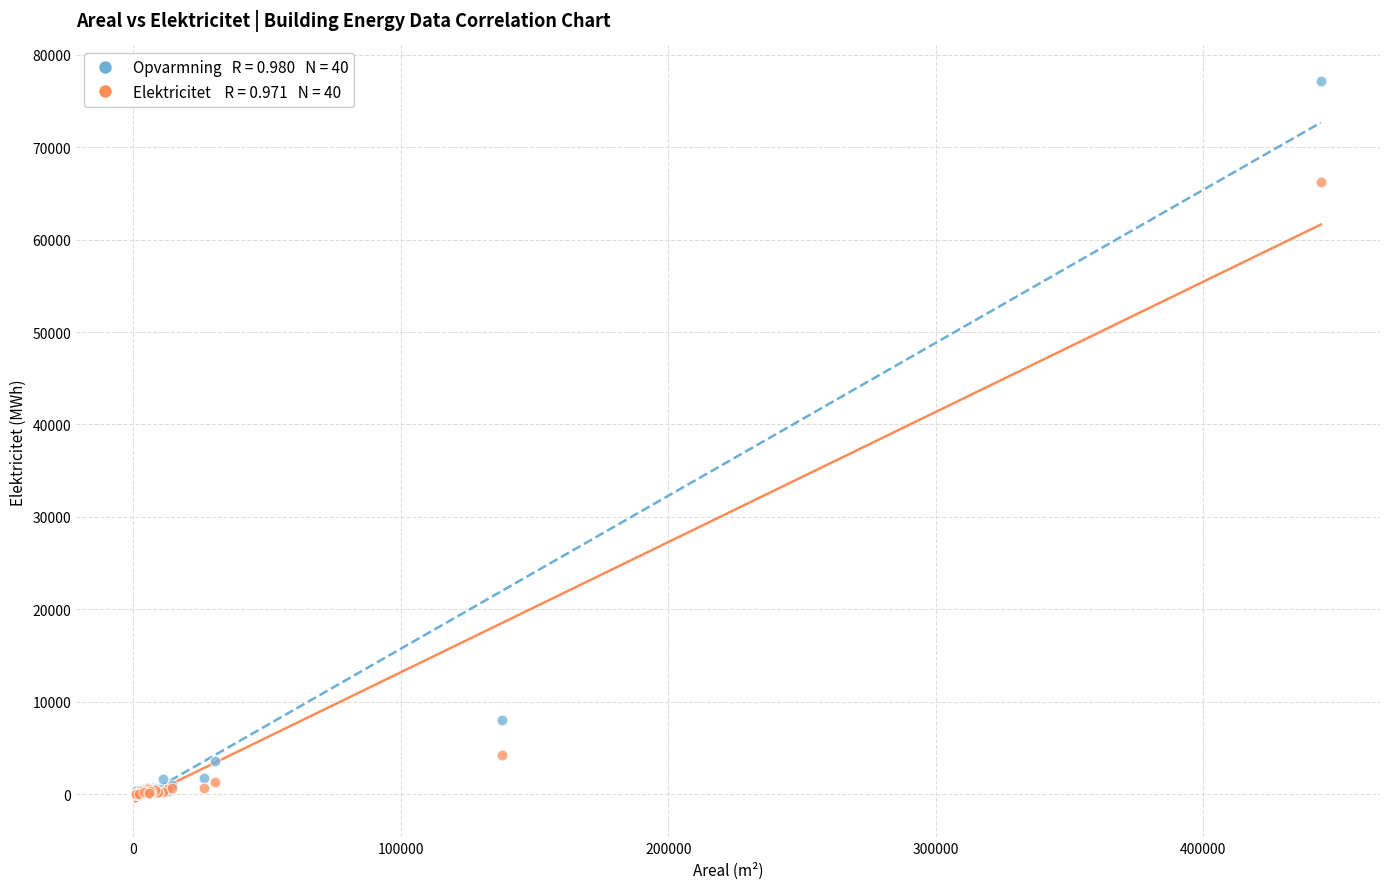

Across all series, what Y value is closest to 38564?

66276.3